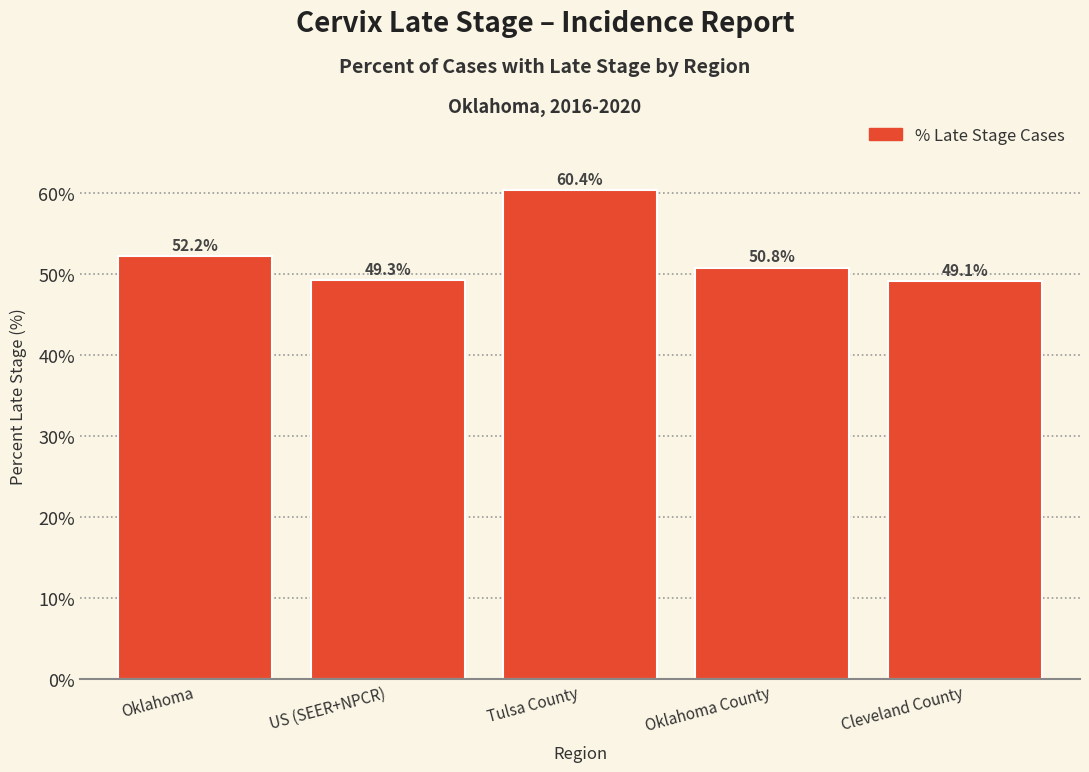

Reading left to right, what are all the values shown in this chart?

52.2	49.3	60.4	50.8	49.1